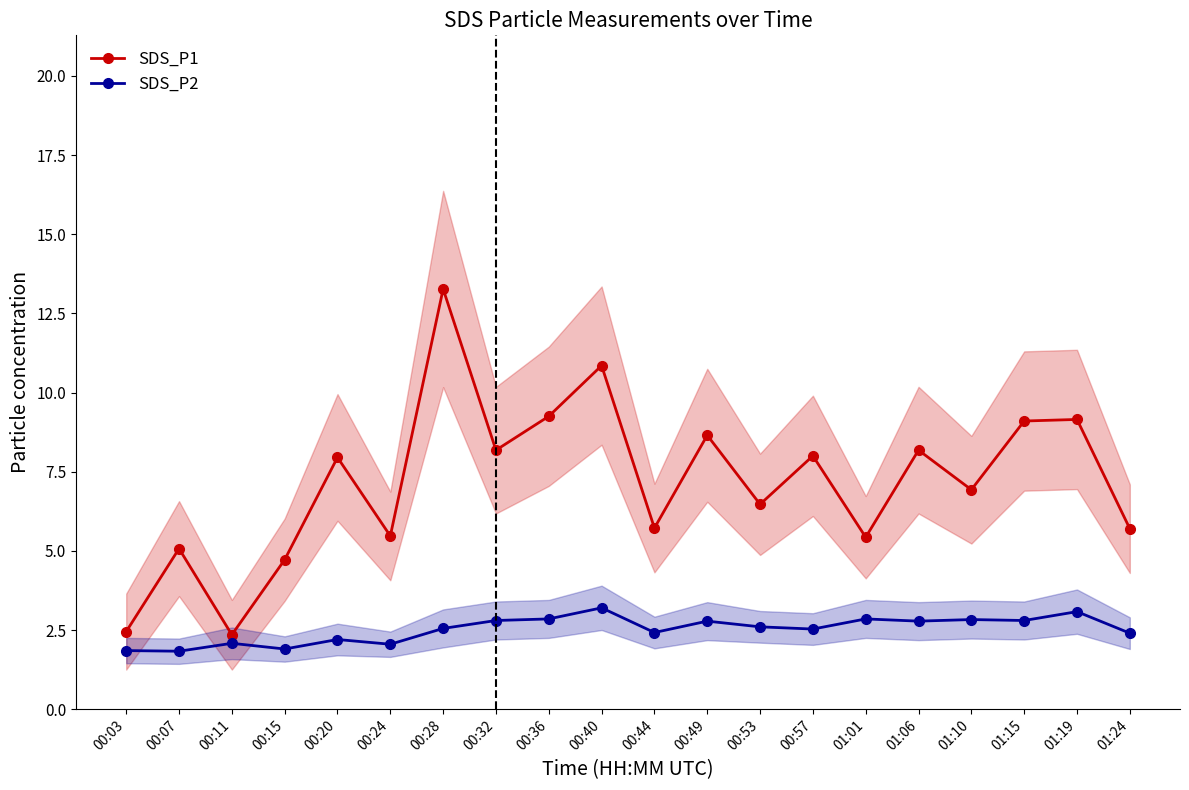

True or false: SDS_P2 and SDS_P1 intersect in this chart.

False